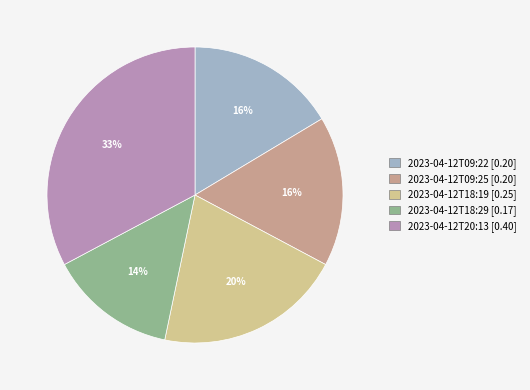

To the nearest percent, what portion does 2023-04-12T20:13 represent?

33%